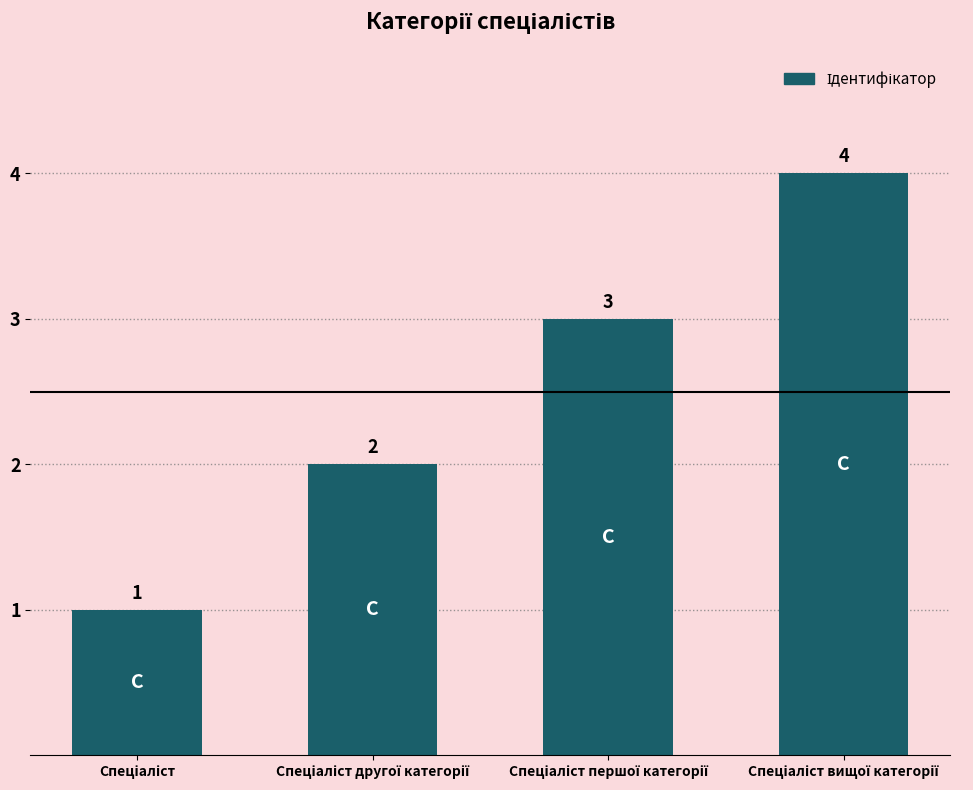

What is the sum of all values?

10